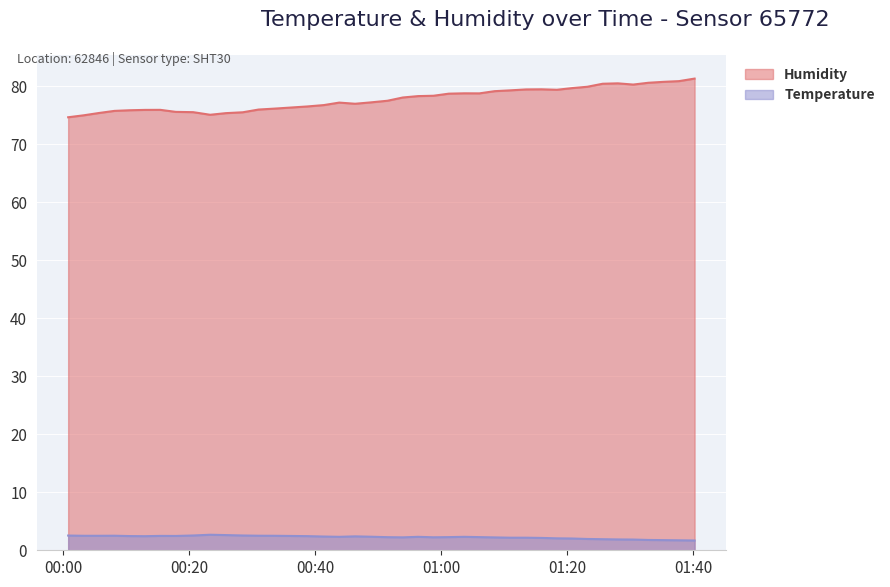

How many distinct data groups are displayed?

2